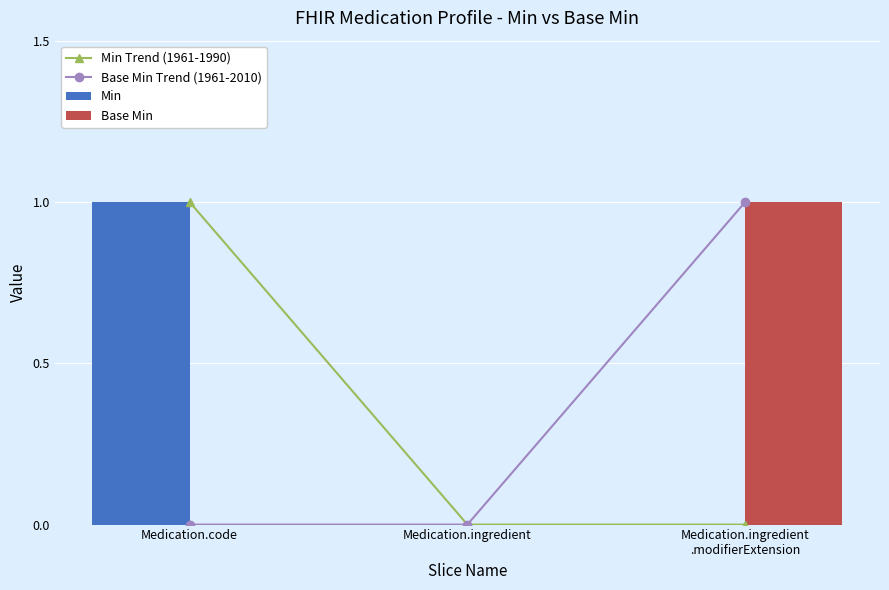

At which category is the sum across all series the highest?

Medication.code